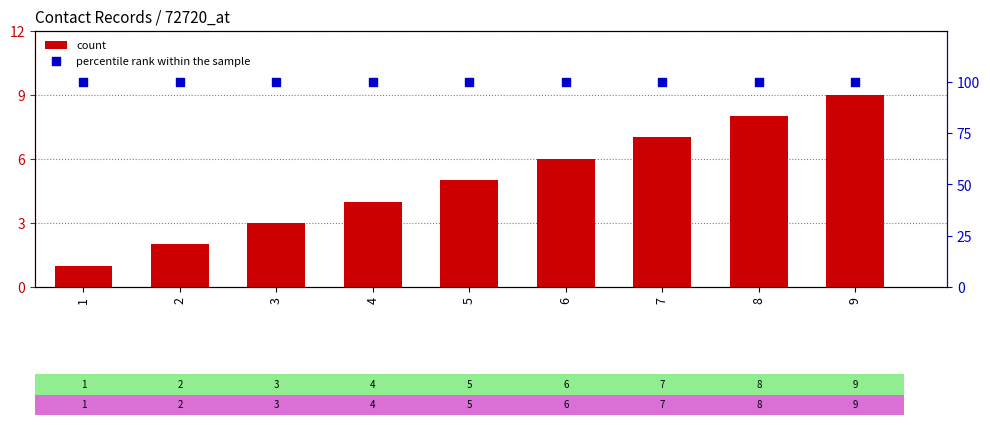

Is the value of count at 1 greater than the value of percentile rank within the sample at 9?

No